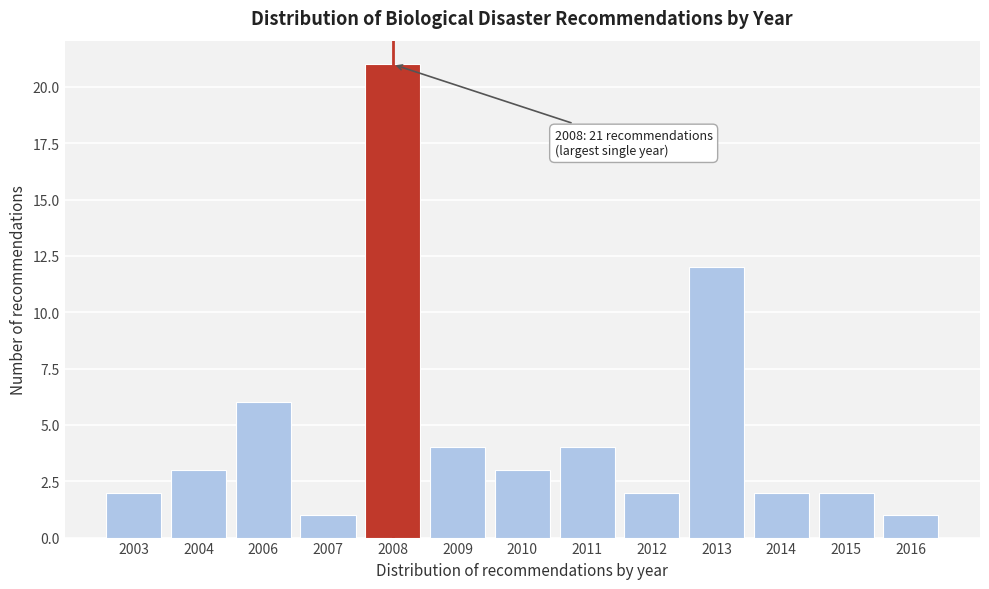

Reading right to left, what are all the values shown in this chart?

1	2	2	12	2	4	3	4	21	1	6	3	2